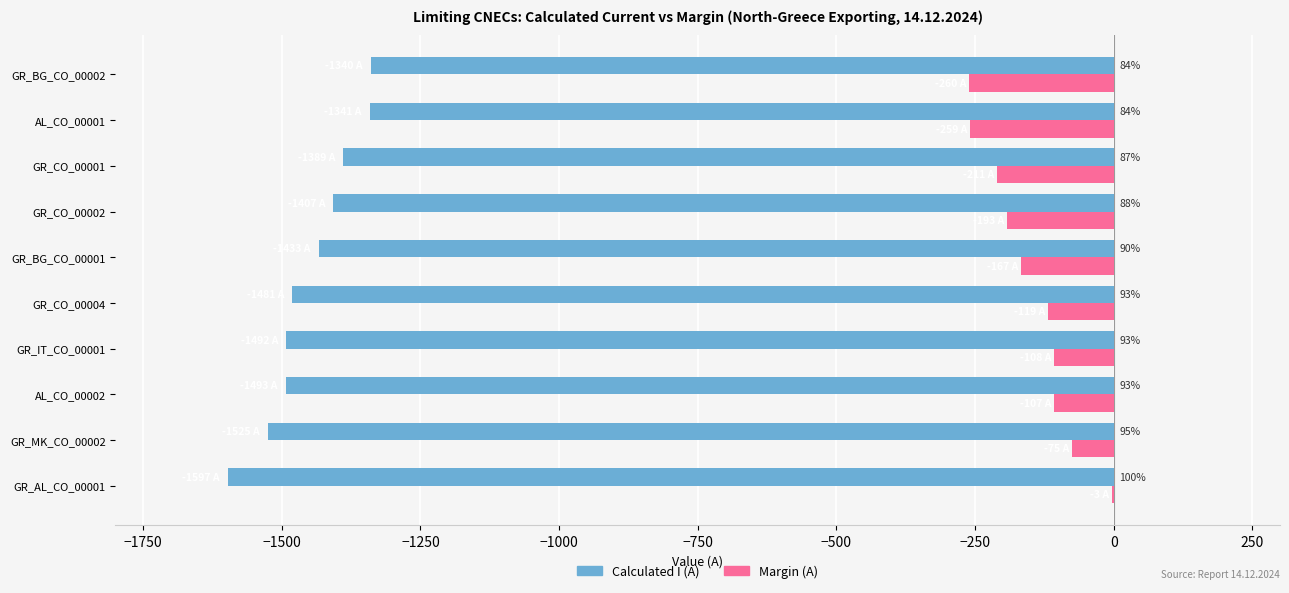

What are all the series names shown in the legend?

Calculated I (A), Margin (A)